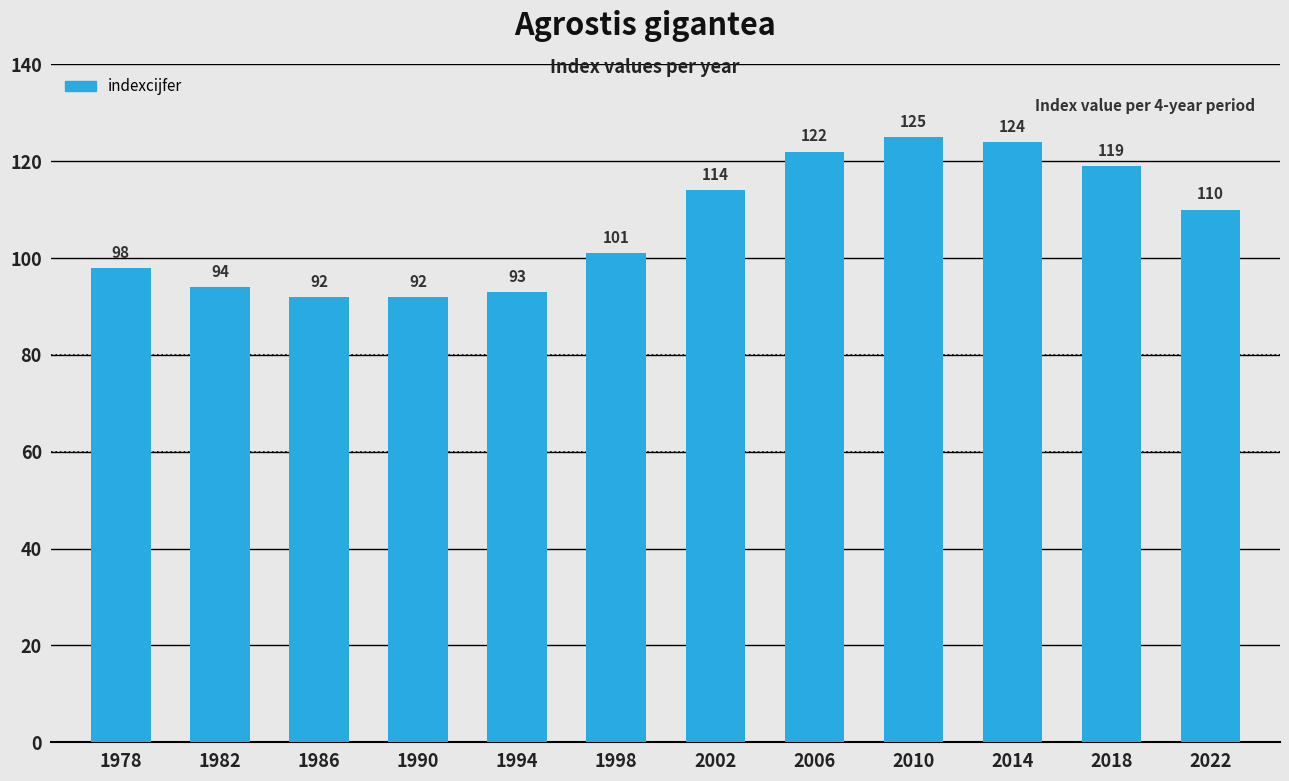

What value does the data have at 2006?

122